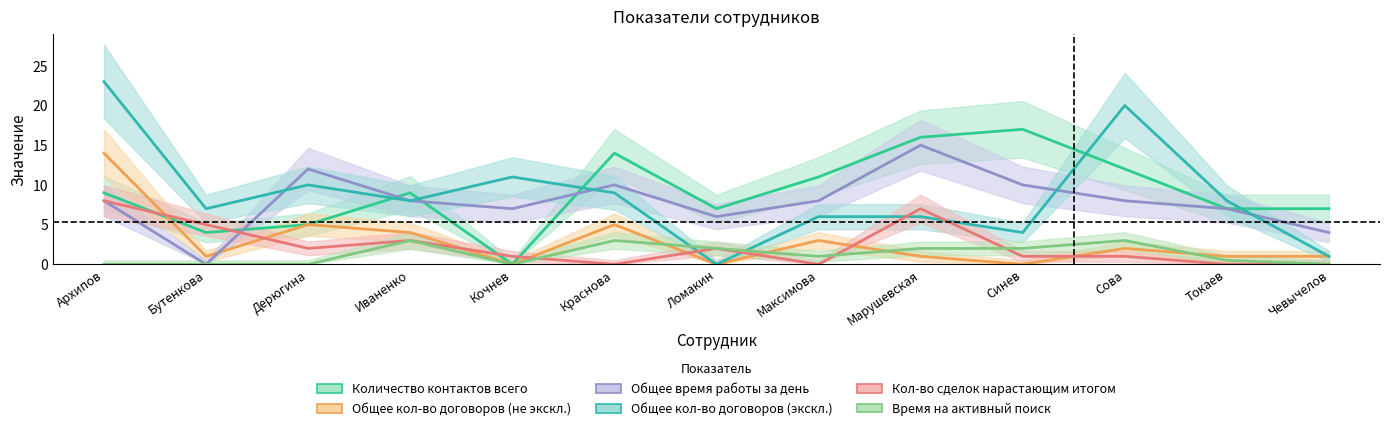

Read the Количество контактов всего value at Иваненко.

9.0